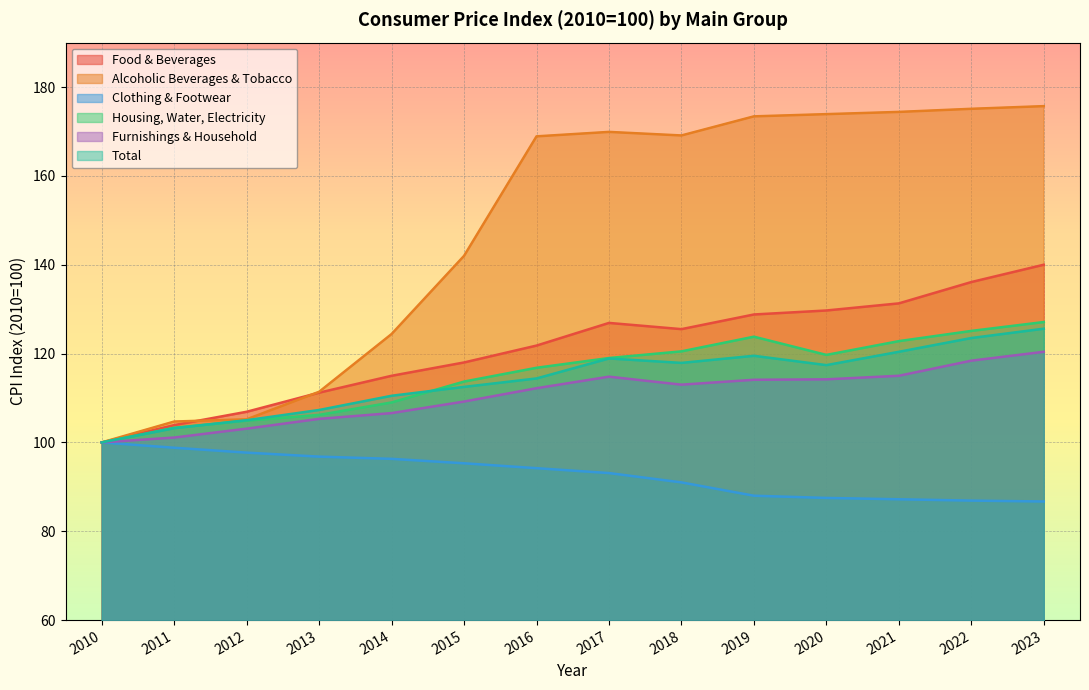

How many series are shown in this chart?

6